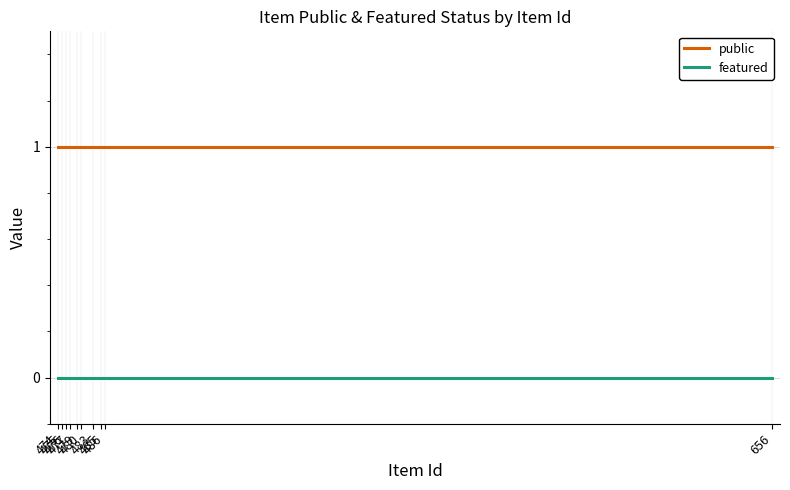

What is the highest value of the public series?

1